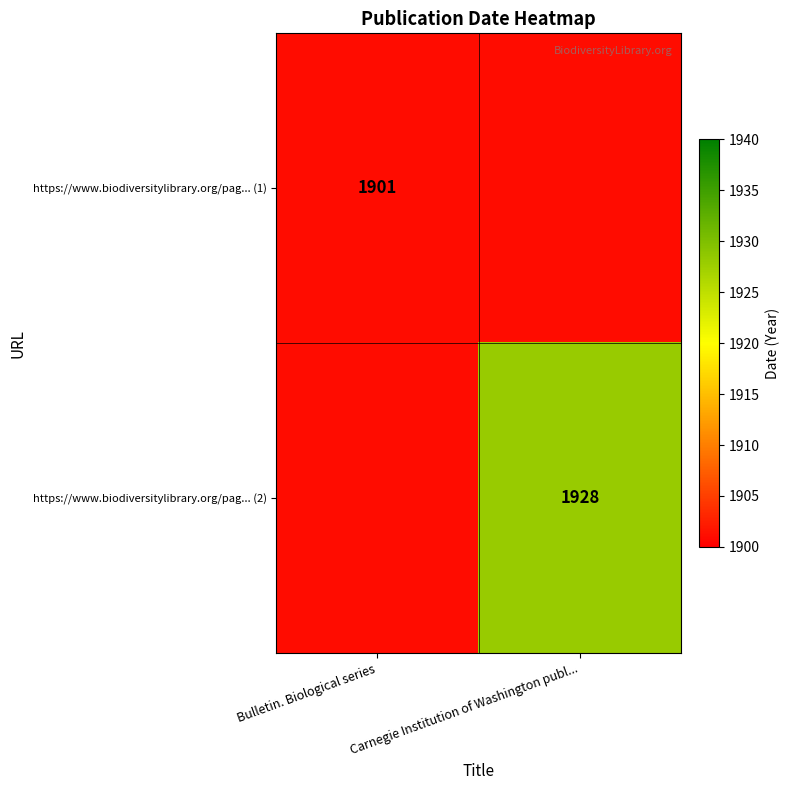

At which category is the sum across all series the highest?

Carnegie Institution of Washington publ...